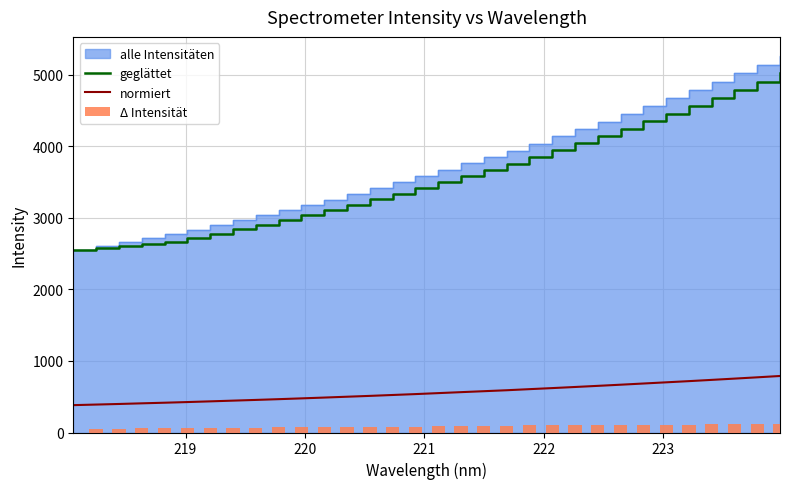

What is the lowest value of the normiert series?

382.2